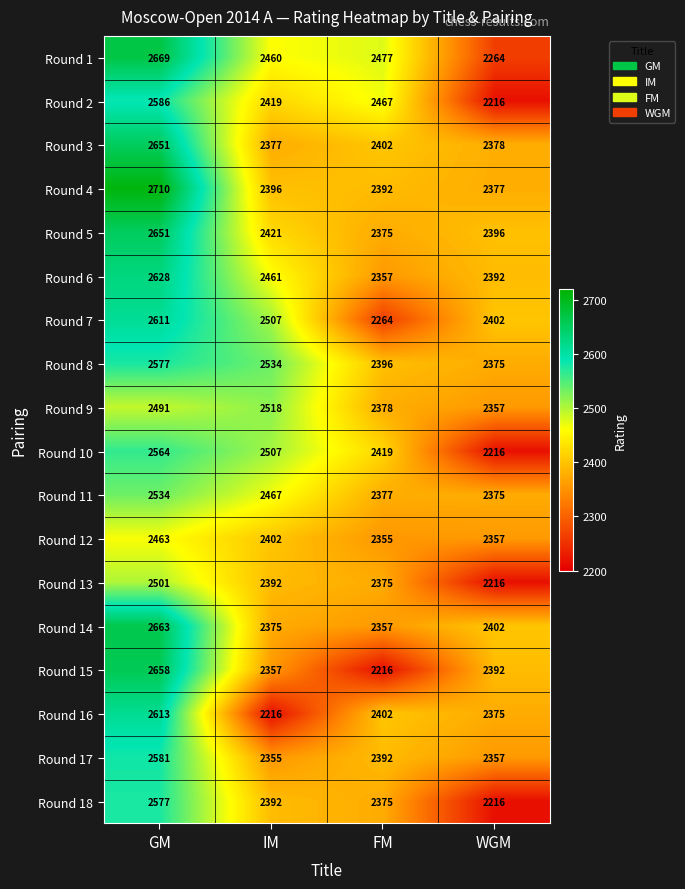

What is the difference between the maximum and second lowest values in the Round 18 series?

202